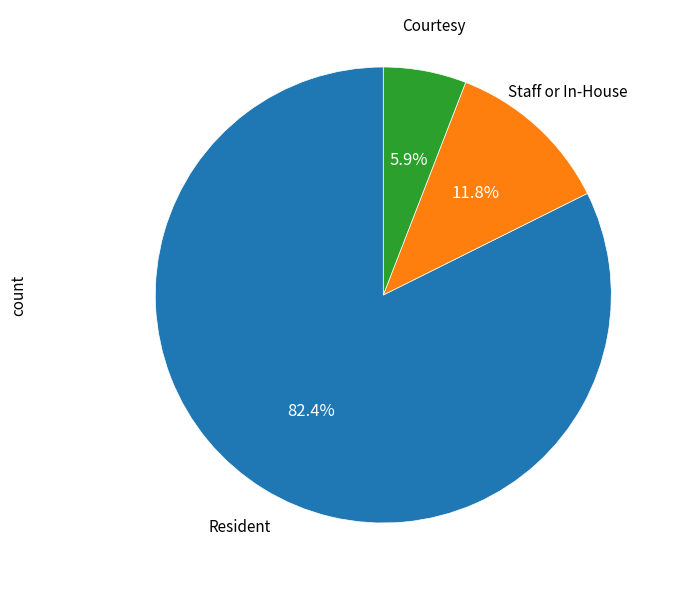

To the nearest percent, what is the difference between the Resident and Courtesy slice percentages?

76%